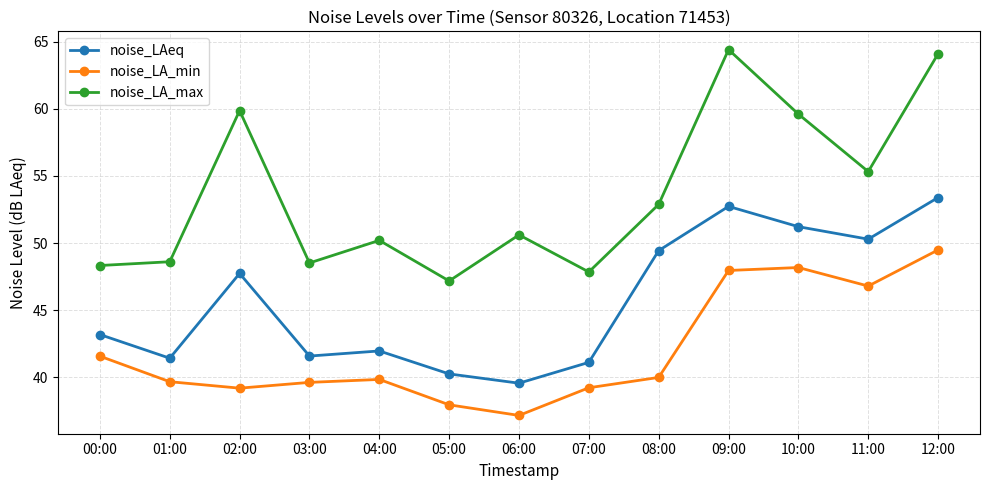

What is the value of the noise_LA_min point at the 13th from the left?

49.5